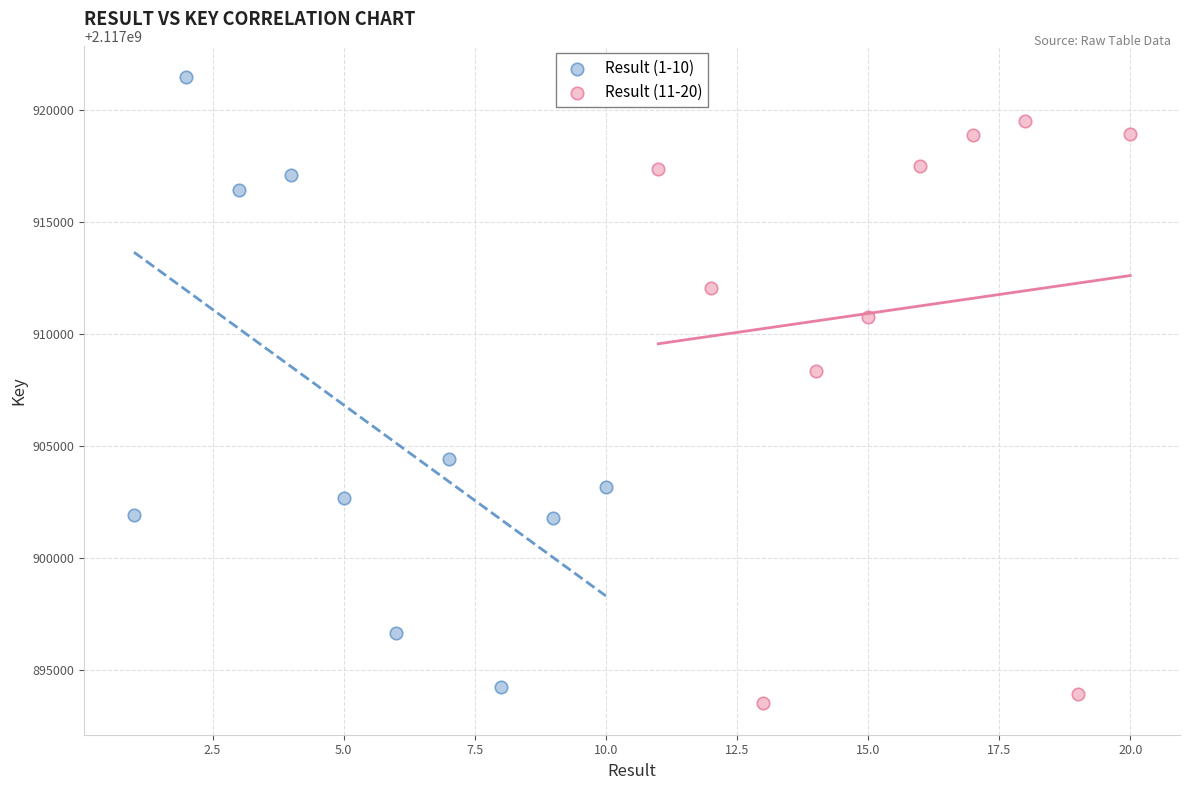

Which series reaches the maximum Y coordinate?

Result (1-10)